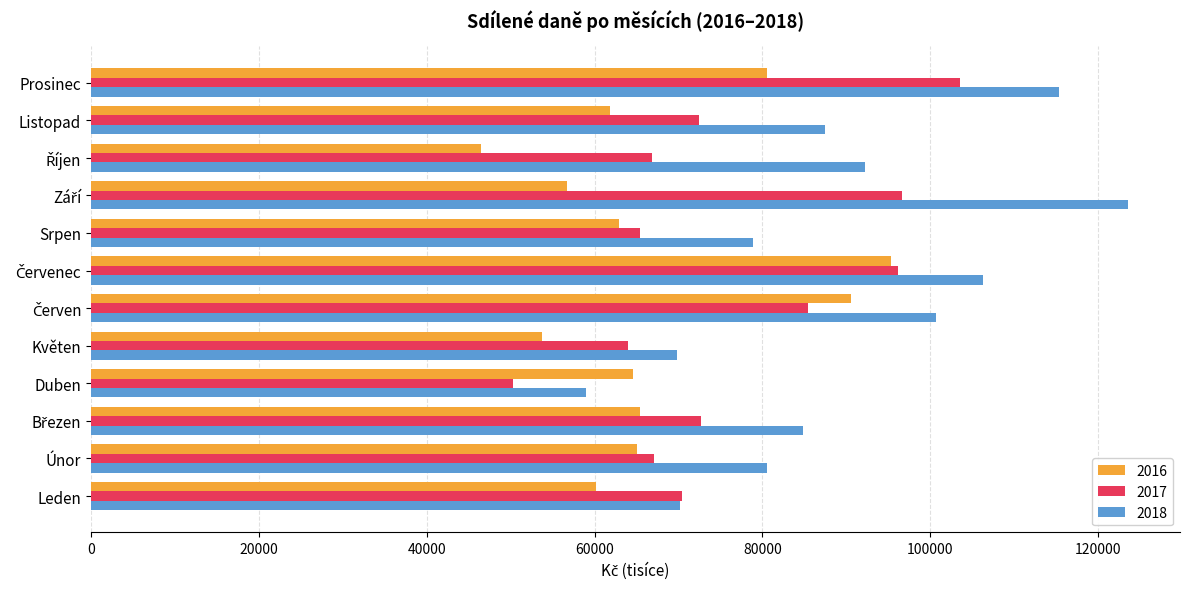

Read the 2016 value at Srpen.

62881.6